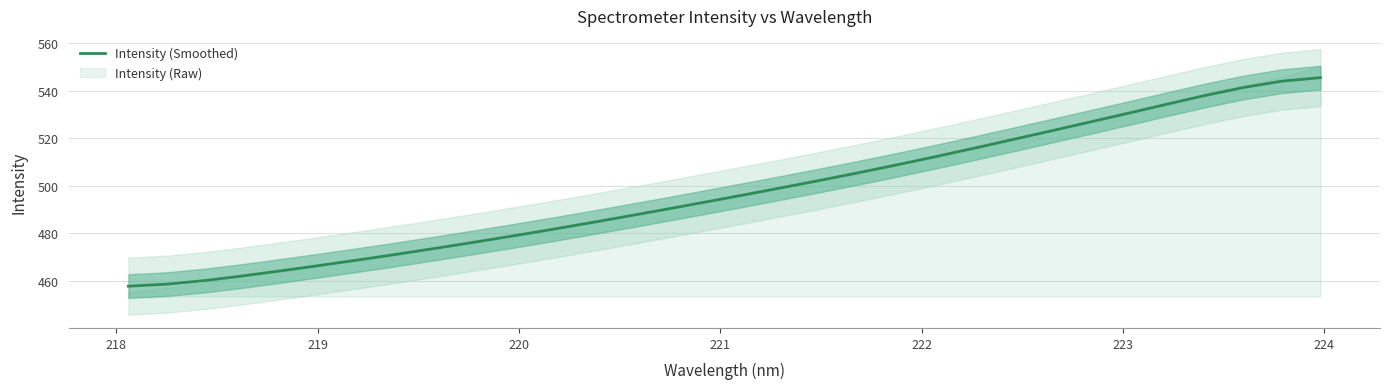

What is the highest value of the Intensity (Smoothed) series?

545.5